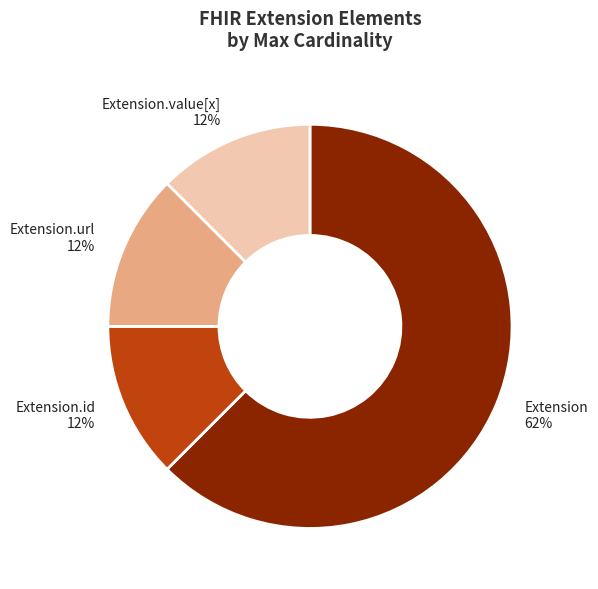

Is there a majority slice in this chart?

Yes